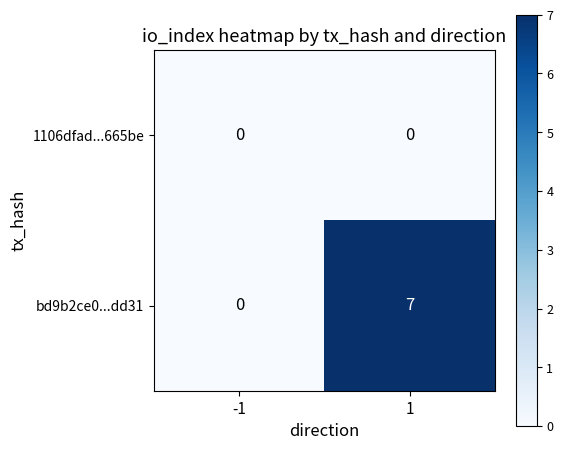

Reading left to right, list all the values displayed in this chart.

1106dfad...665be: 0	0
bd9b2ce0...dd31: 0	7